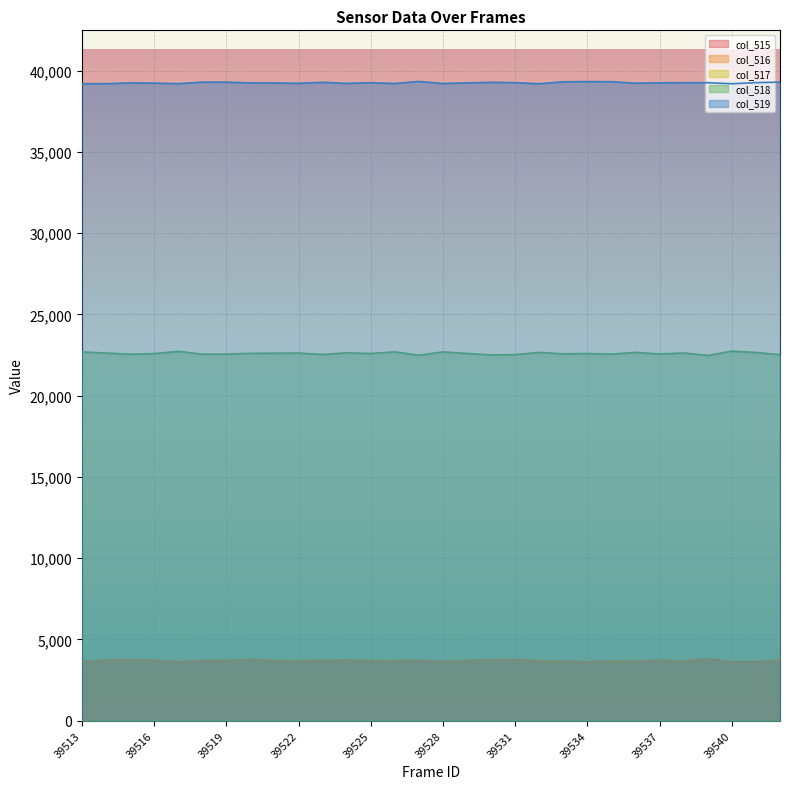

At which category does the chart reach its minimum across all series?

39514